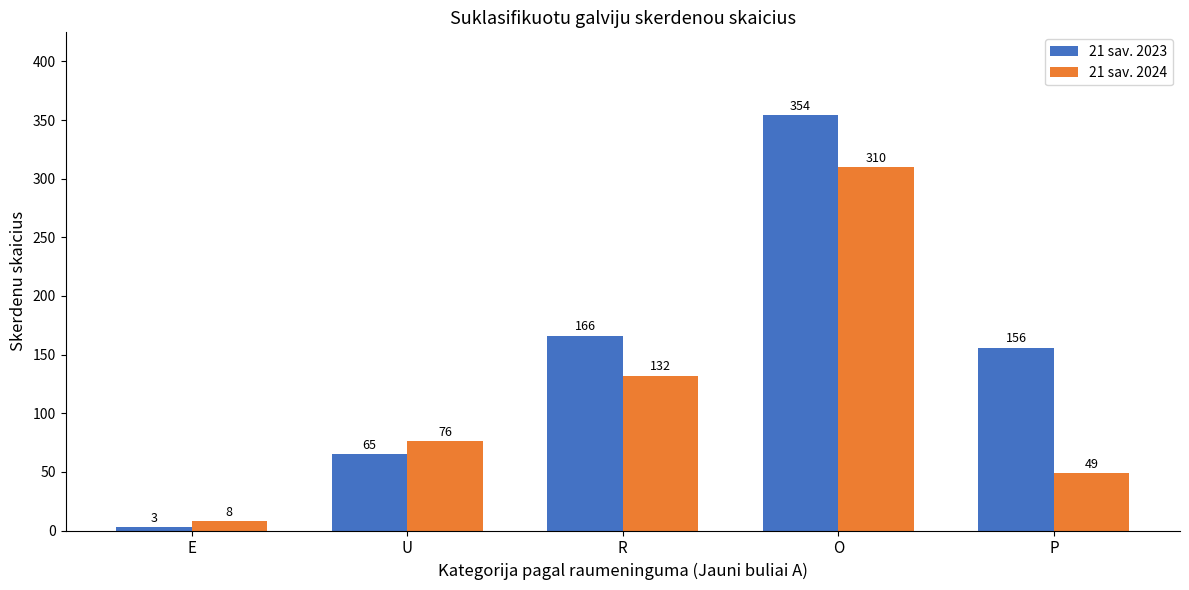

What is the maximum value shown in the chart?

354